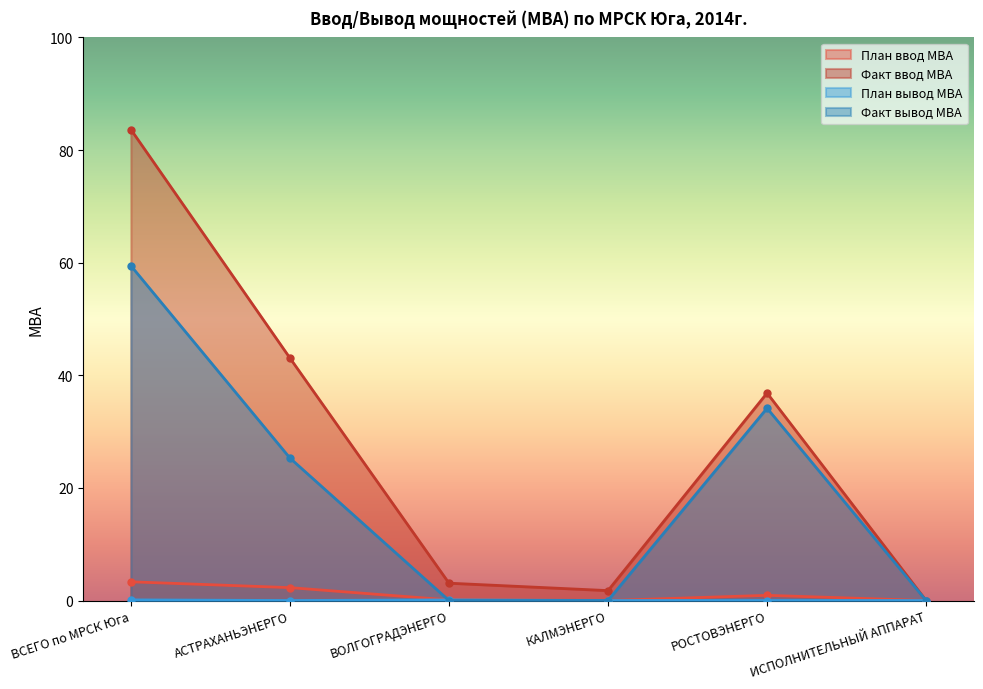

Between ВСЕГО по МРСК Юга and КАЛМЭНЕРГО, which series saw the biggest shift?

Факт ввод МВА